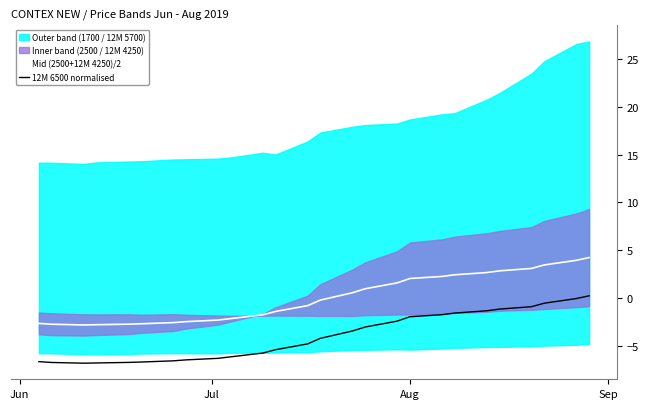

How many lines are shown in the chart?

2